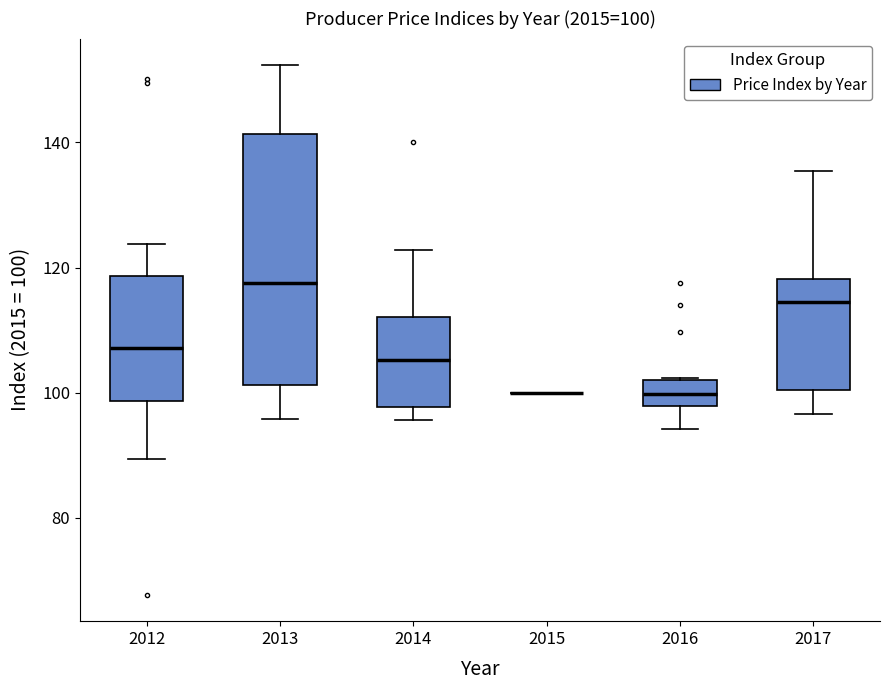

Comparing the boxes themselves (not the whiskers), which one is the tallest?

2013